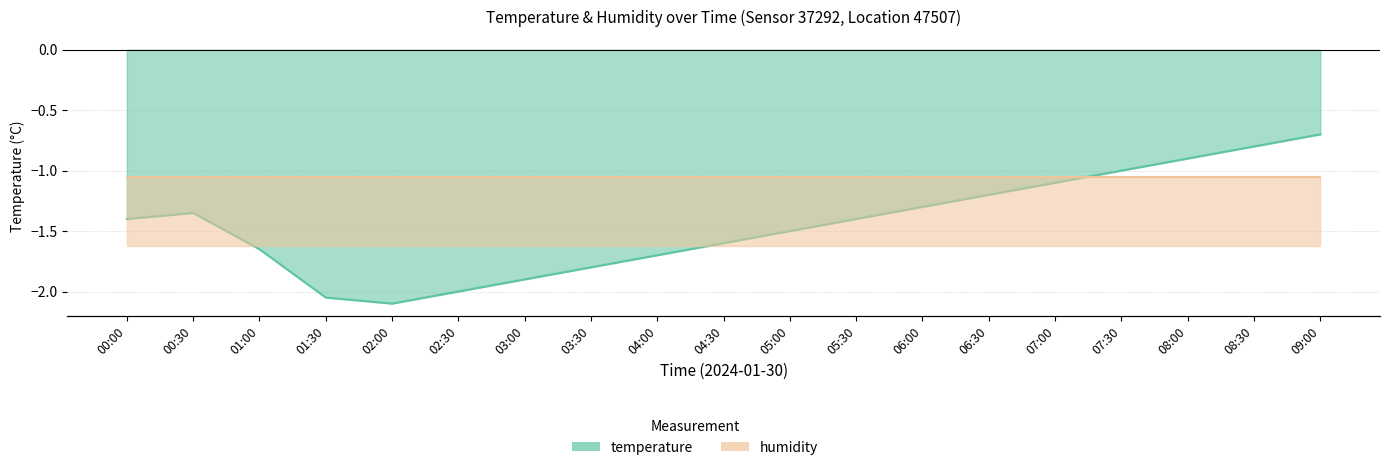

List the labels in order of value, largest first.

09:00, 08:30, 08:00, 07:30, 07:00, 06:30, 06:00, 00:30, 00:00, 05:30, 05:00, 04:30, 01:00, 04:00, 03:30, 03:00, 02:30, 01:30, 02:00